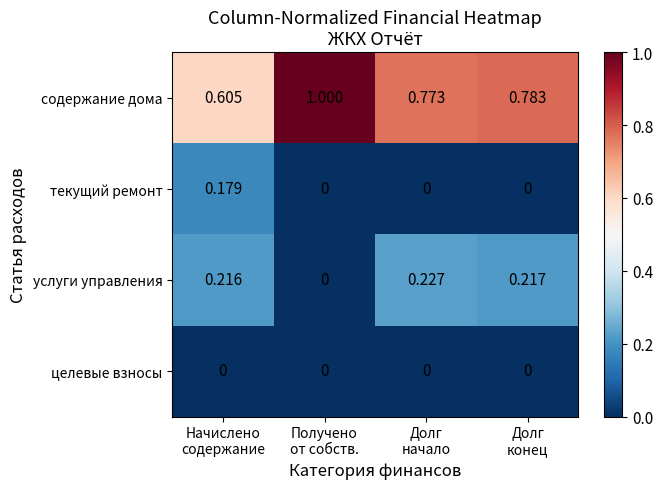

Which series has the largest total across all categories?

содержание дома